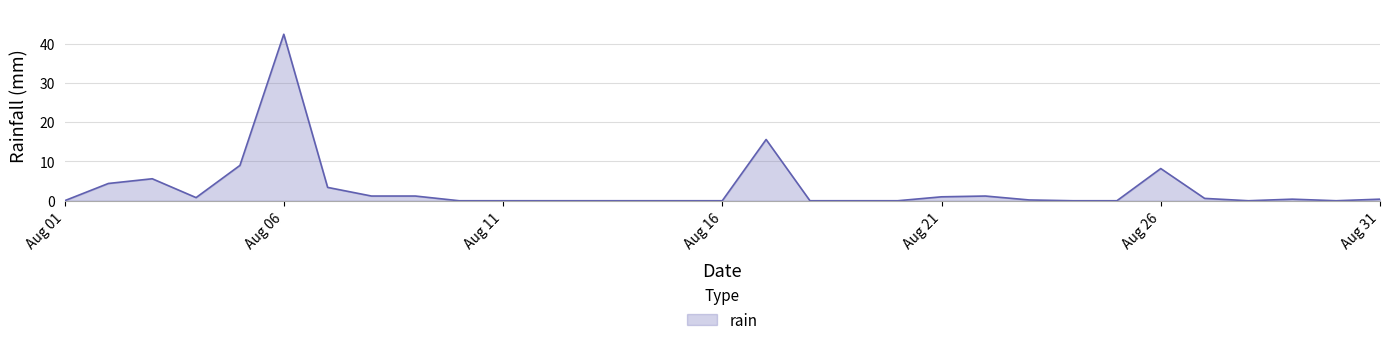

What is the difference between the maximum and minimum values?

42.4